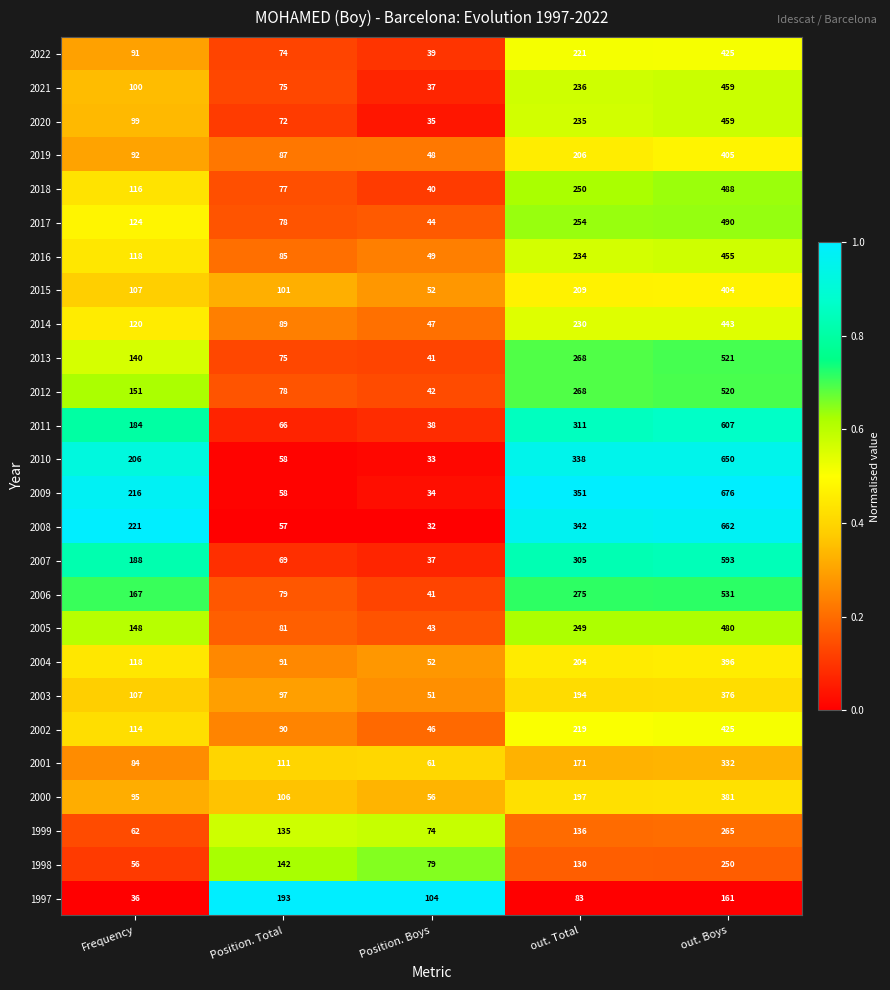

What is the total value across all series at Position. Boys?

1255